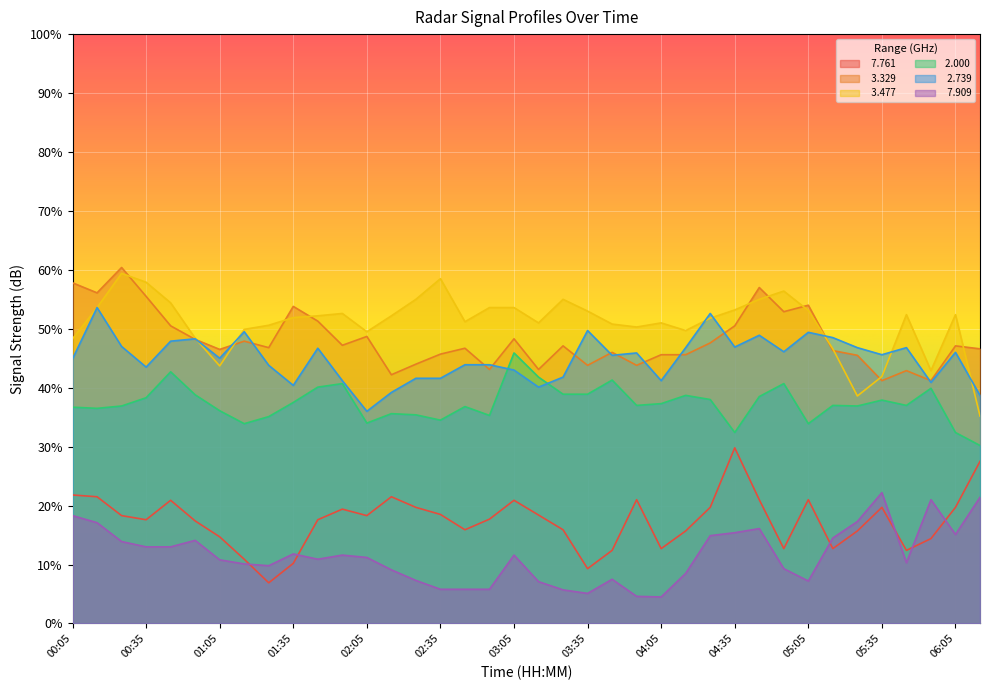

What is the sum of all   3.329 values?

1828.5